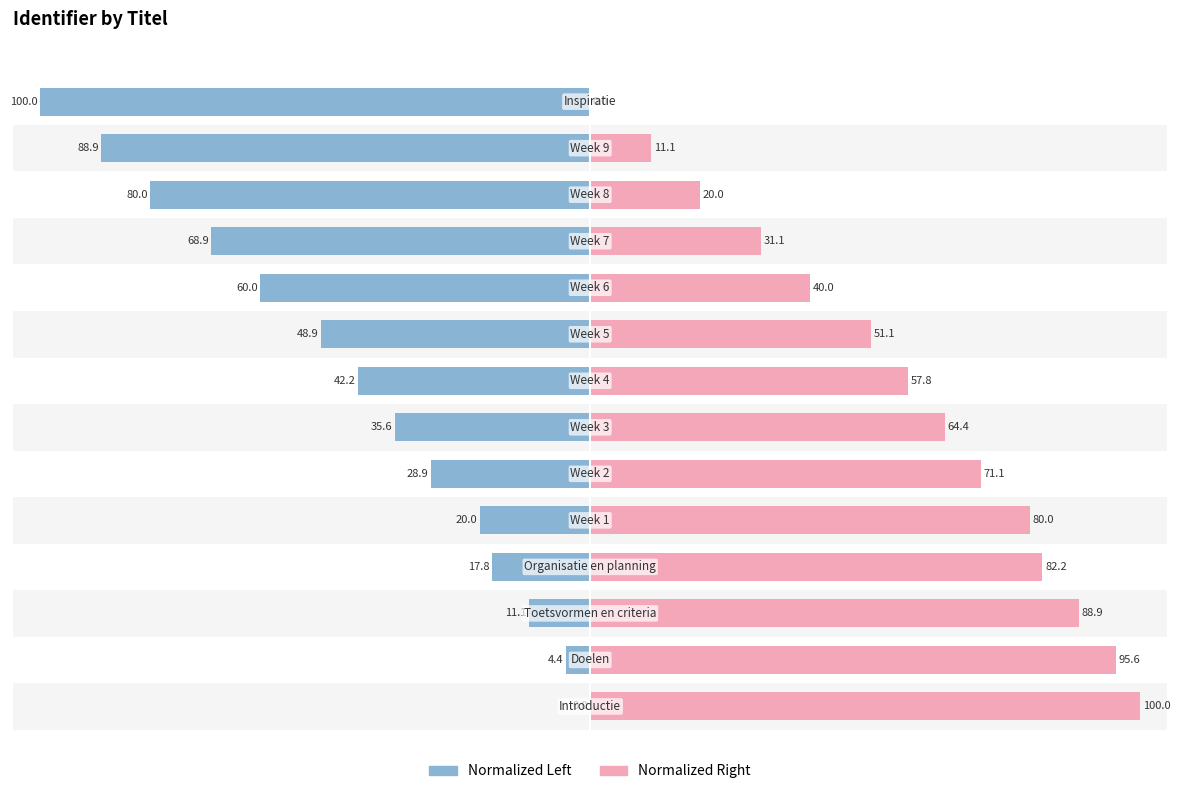

What is the difference between the Identifier (normalized left) values at 12 and 2?

77.8